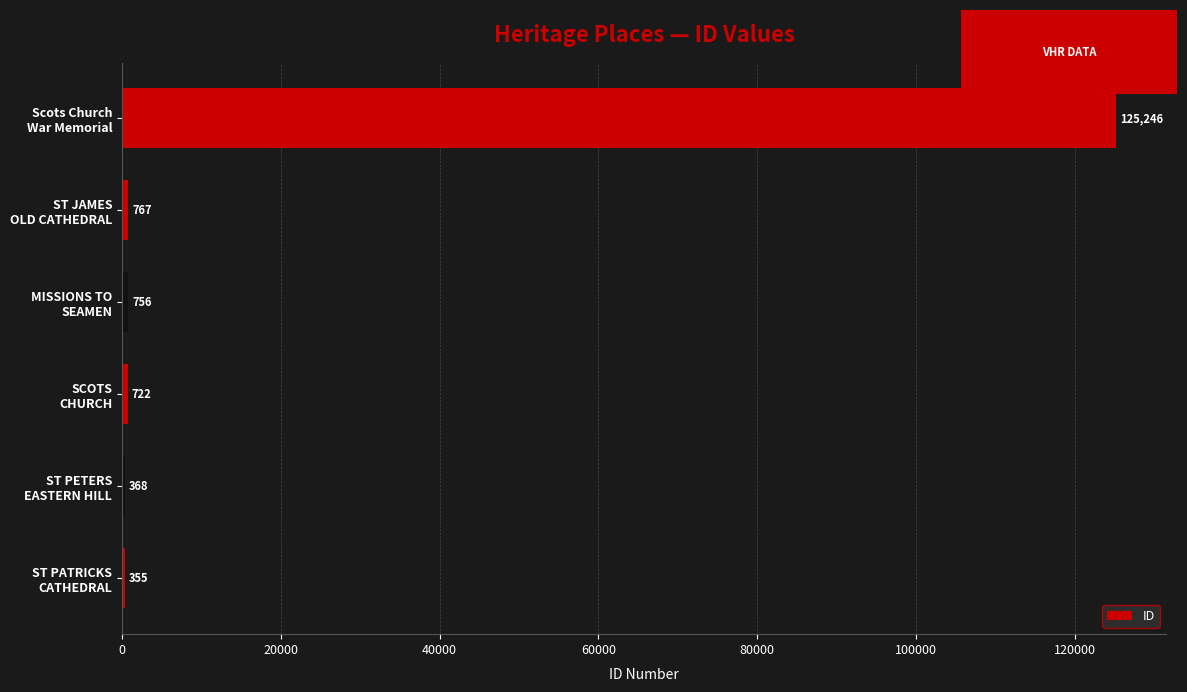

What is the maximum value shown in the chart?

125246